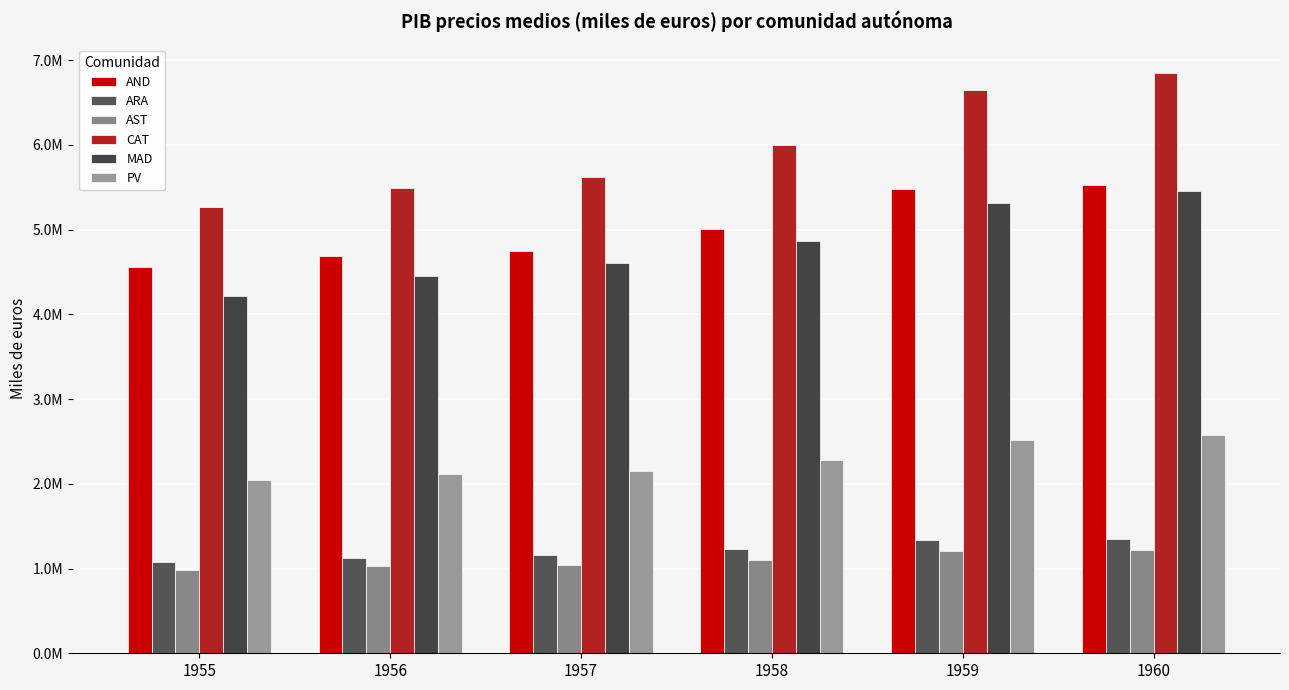

Are the bars horizontal?

No